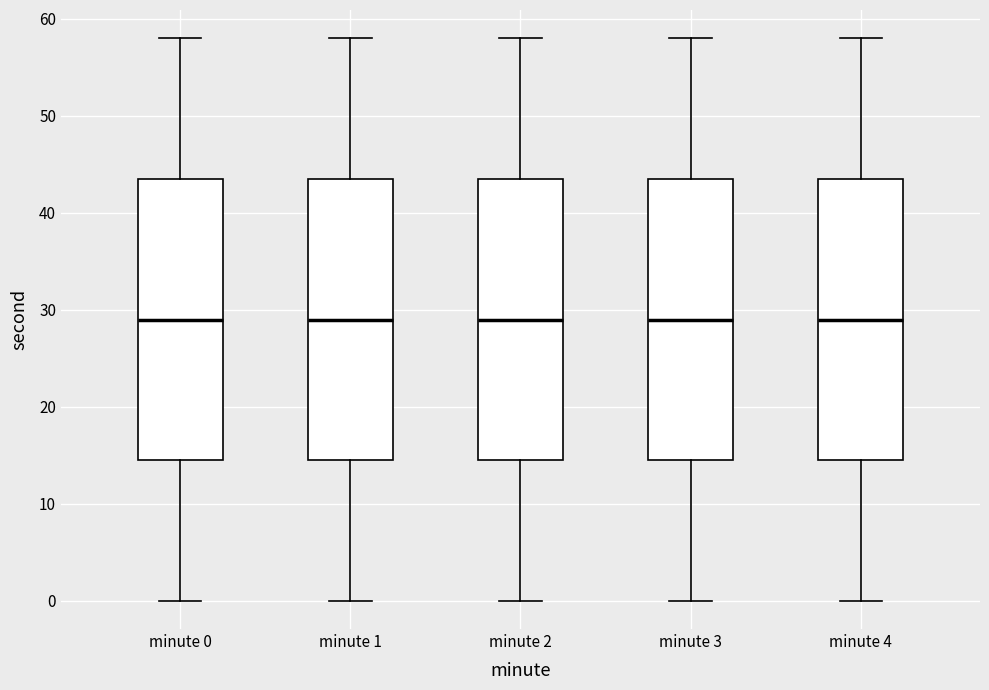

Reading left to right, read every box against the y-axis: the position of its median line, the range the box covers, and the ends of its whiskers. The values are not printed on the chart, so give them approximately, as read against the axis.

minute 0: median 29, box 15 to 44, whiskers 0 to 58
minute 1: median 29, box 15 to 44, whiskers 0 to 58
minute 2: median 29, box 15 to 44, whiskers 0 to 58
minute 3: median 29, box 15 to 44, whiskers 0 to 58
minute 4: median 29, box 15 to 44, whiskers 0 to 58